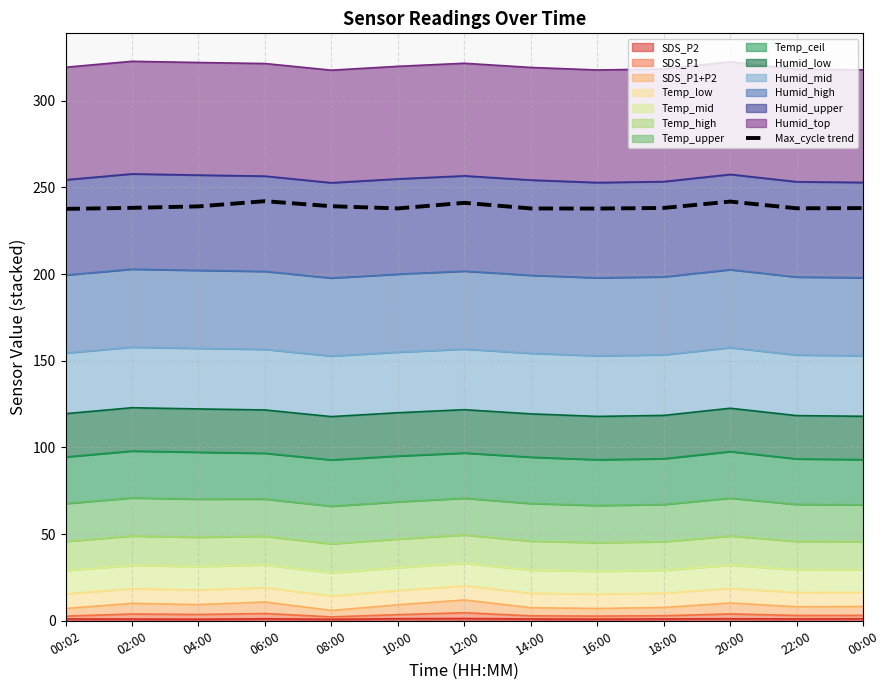

What is the label of the 8th point from the right?

10:00